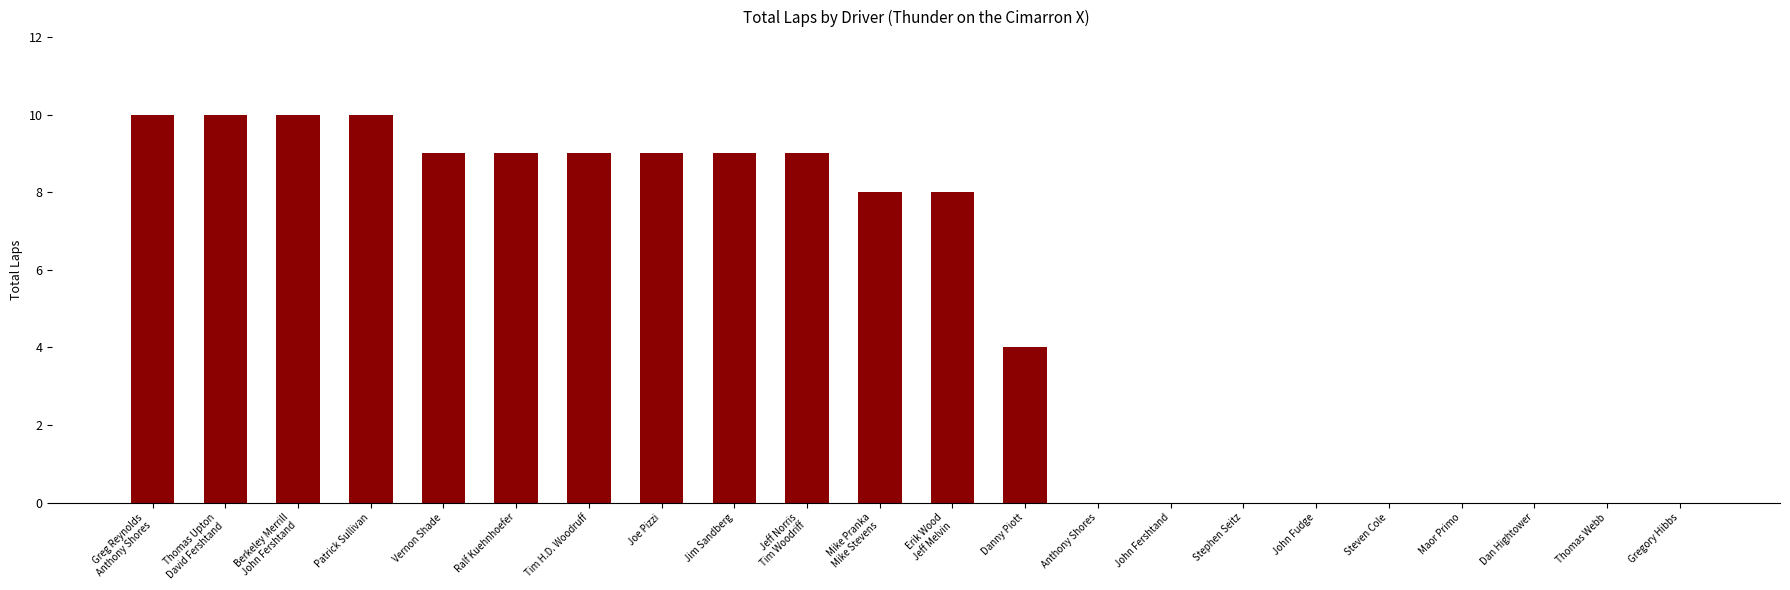

Reading left to right, what are all the values shown in this chart?

10	10	10	10	9	9	9	9	9	9	8	8	4	0	0	0	0	0	0	0	0	0